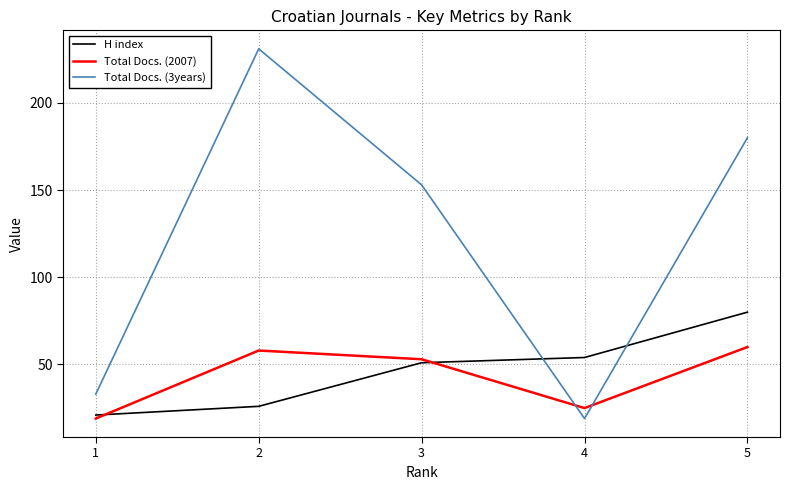

Between 1 and 4, which series saw the biggest shift?

H index